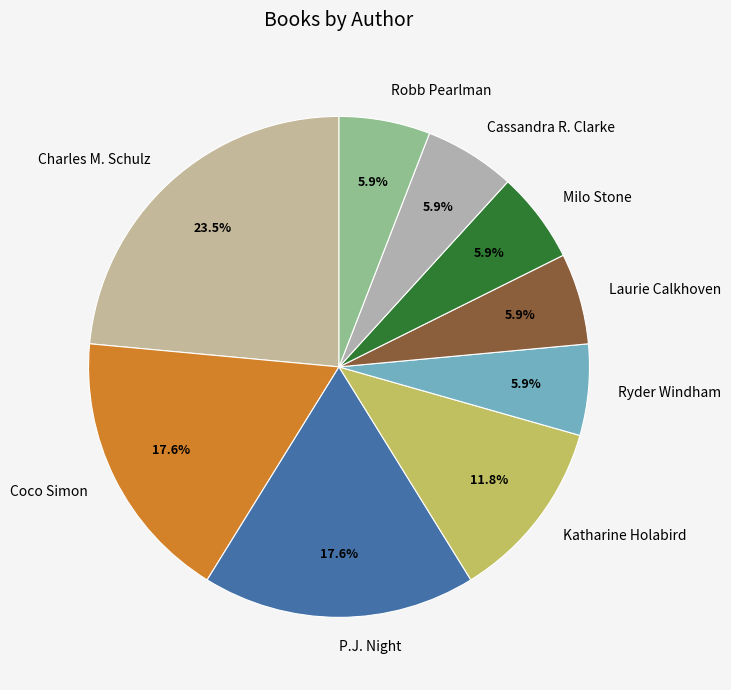

Does any single category account for the majority?

No